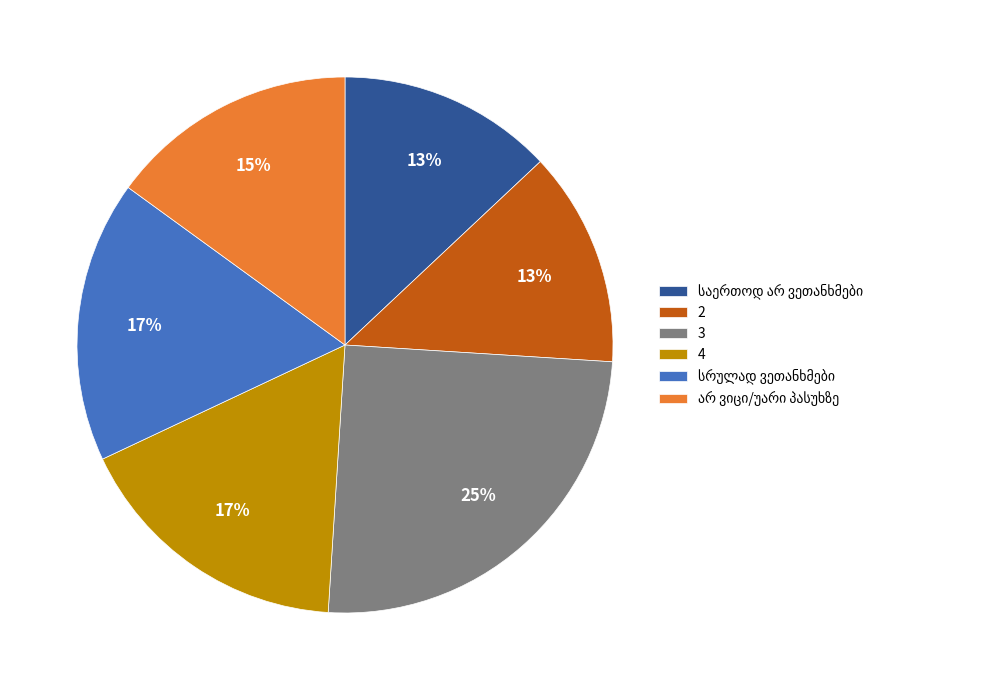

What percentage is the 3 slice, to the nearest percent?

25%